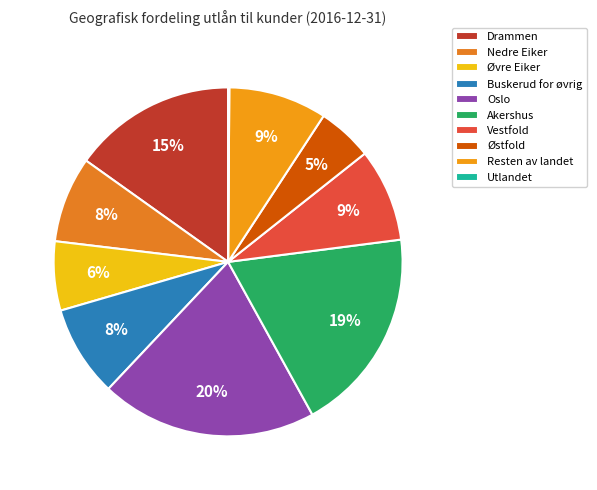

What percentage is NOT represented by Drammen?

84.9%